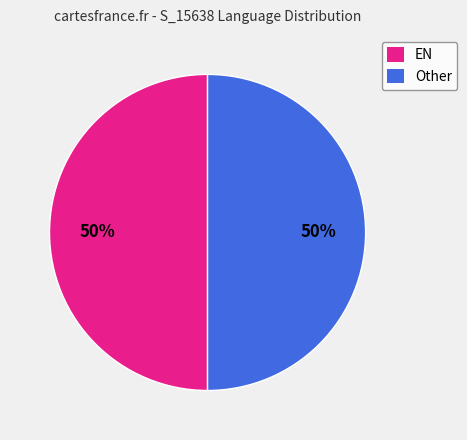

Do EN and Other together represent more than half of the pie?

Yes